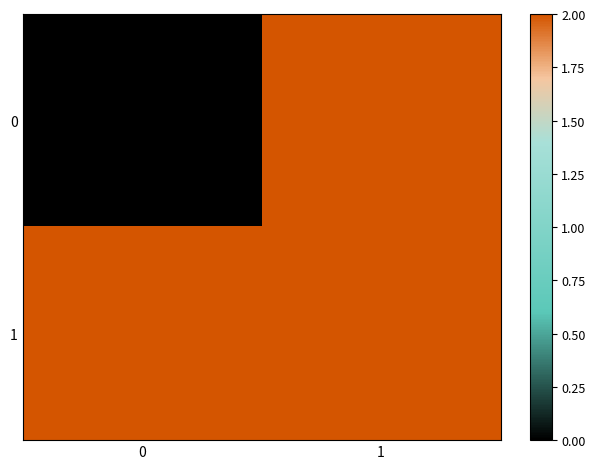

Between 1 and 0, which is larger?

1